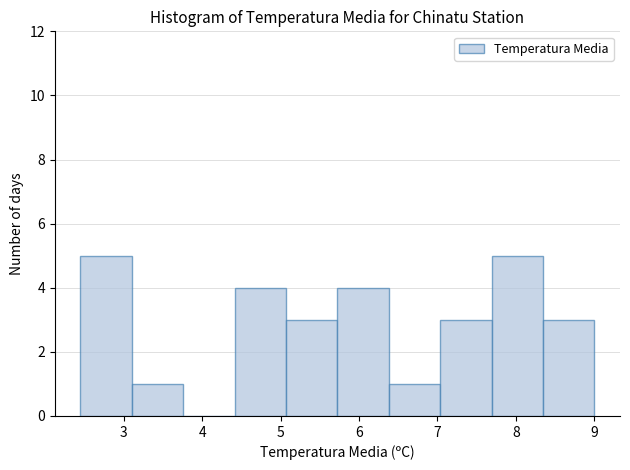

Reading left to right, list every bar in this chart as the range it spans on the x-axis followed by its height. Neither the bar edges nor the heights are printed on the chart, so give them approximately, as read against the axes.

2.5 to 3.1: 5
3.1 to 3.8: 1
3.8 to 4.4: 0
4.4 to 5.1: 4
5.1 to 5.7: 3
5.7 to 6.4: 4
6.4 to 7.0: 1
7.0 to 7.7: 3
7.7 to 8.3: 5
8.3 to 9.0: 3